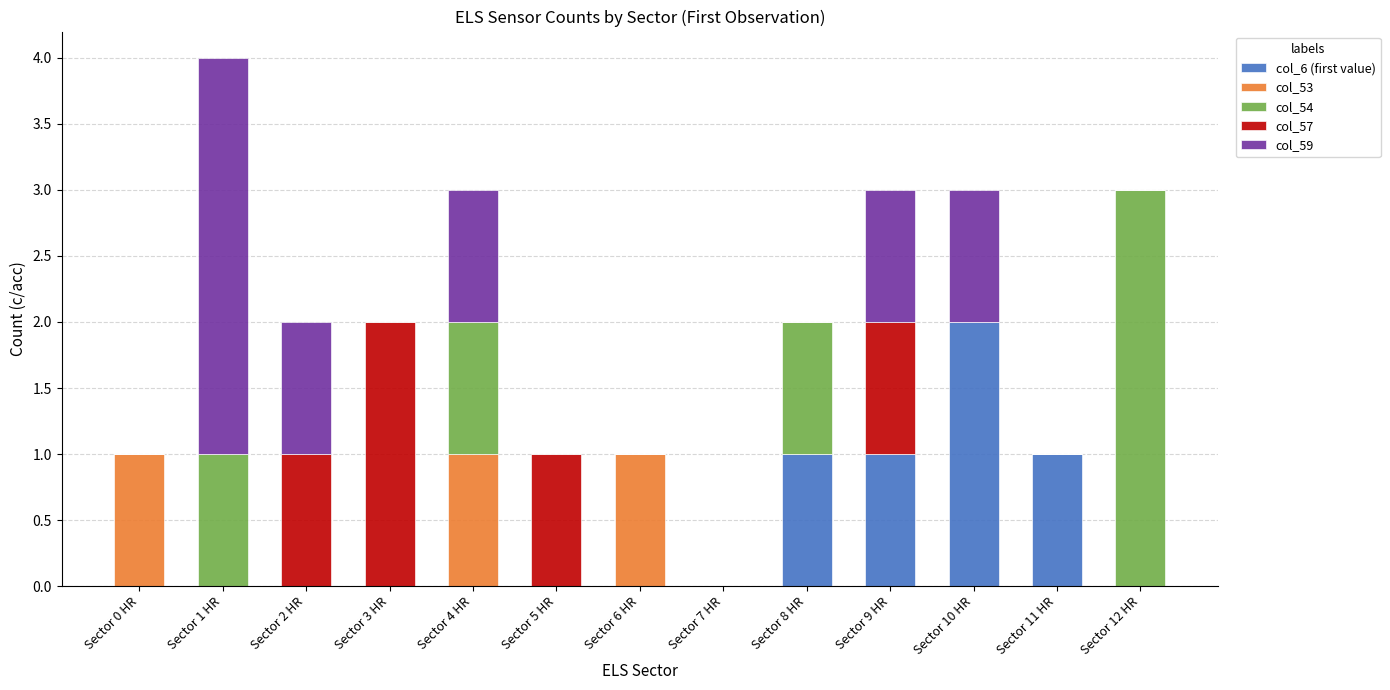

What is the sum of all col_6 (first value) values?

5